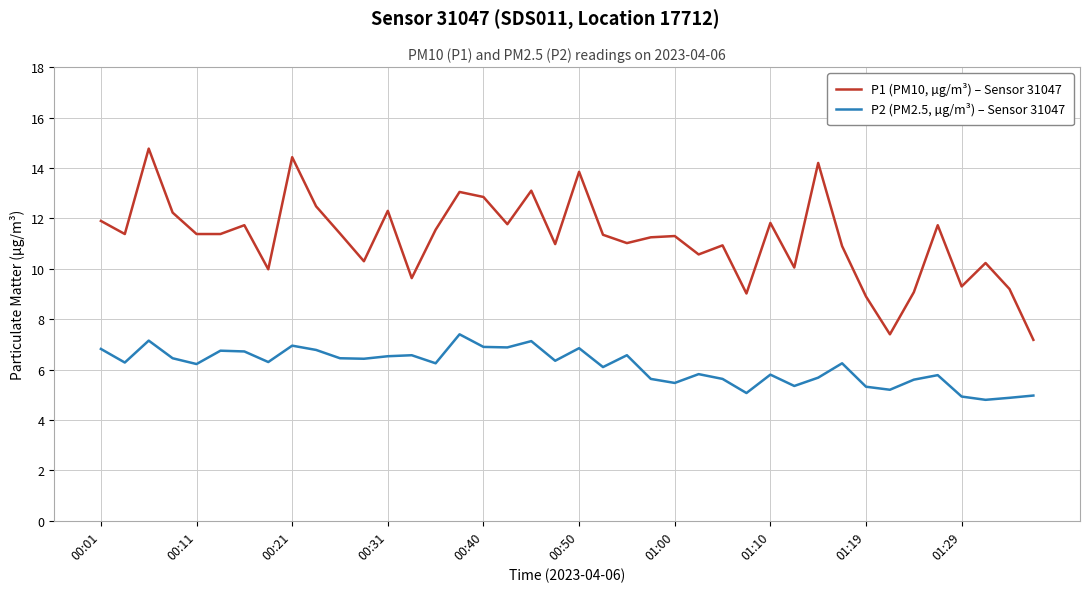

List the series in order of their overall mean, highest first.

P1 (PM10, µg/m³) – Sensor 31047, P2 (PM2.5, µg/m³) – Sensor 31047